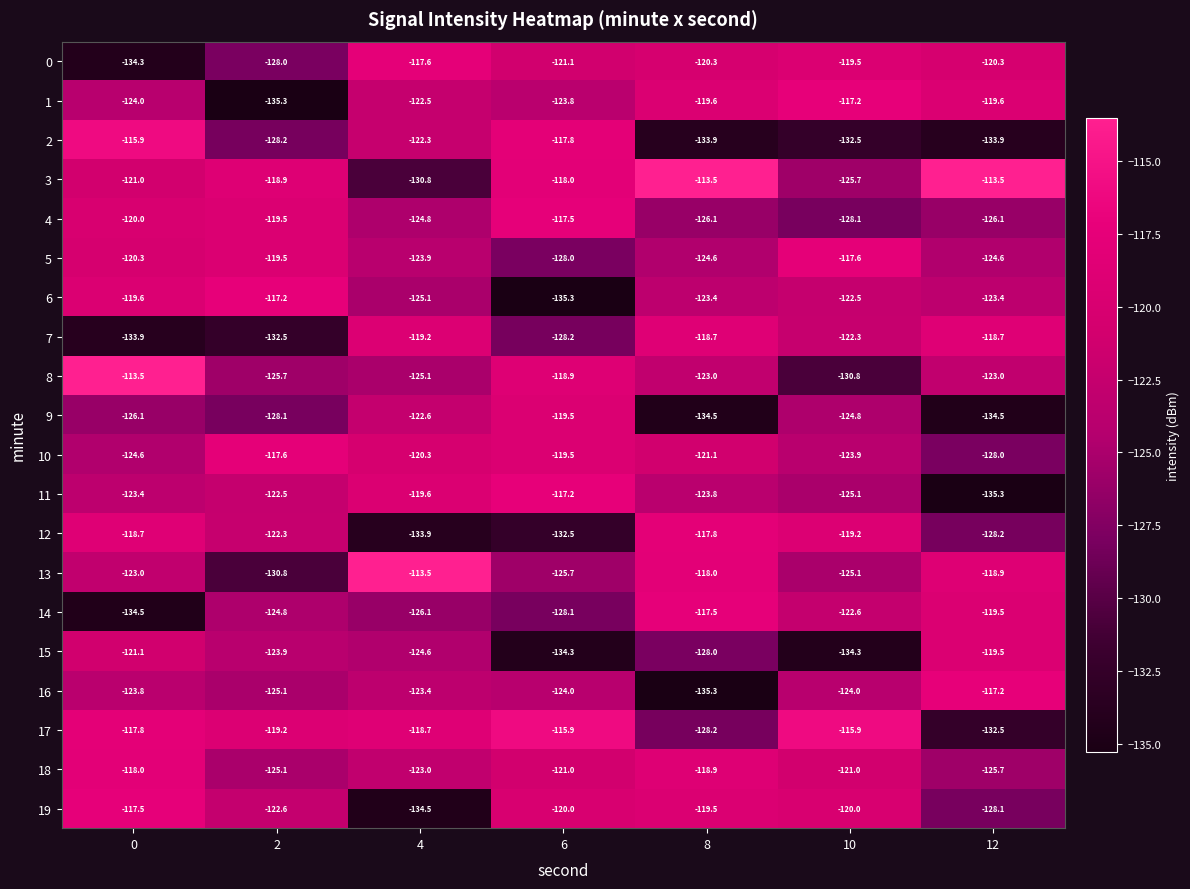

How many values in the 7 series are below -122?

4